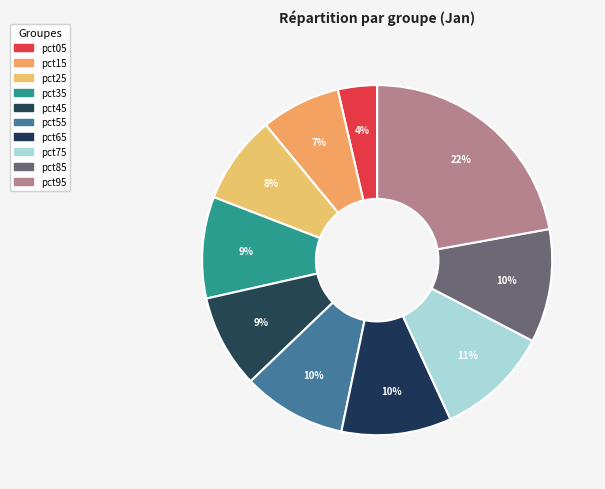

How many segments does this pie chart have?

10